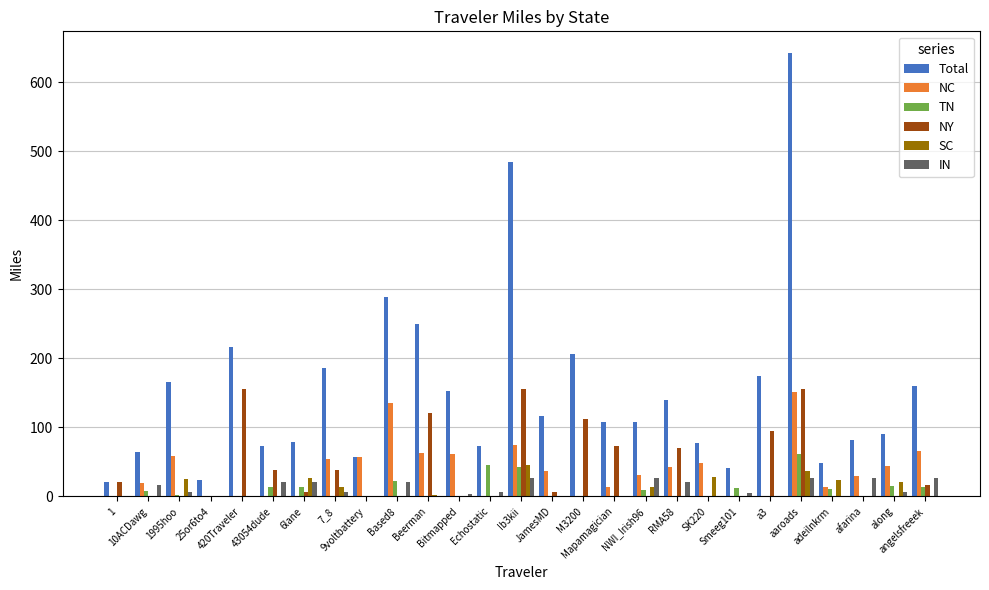

At which label does Total first exceed 108?

1995hoo